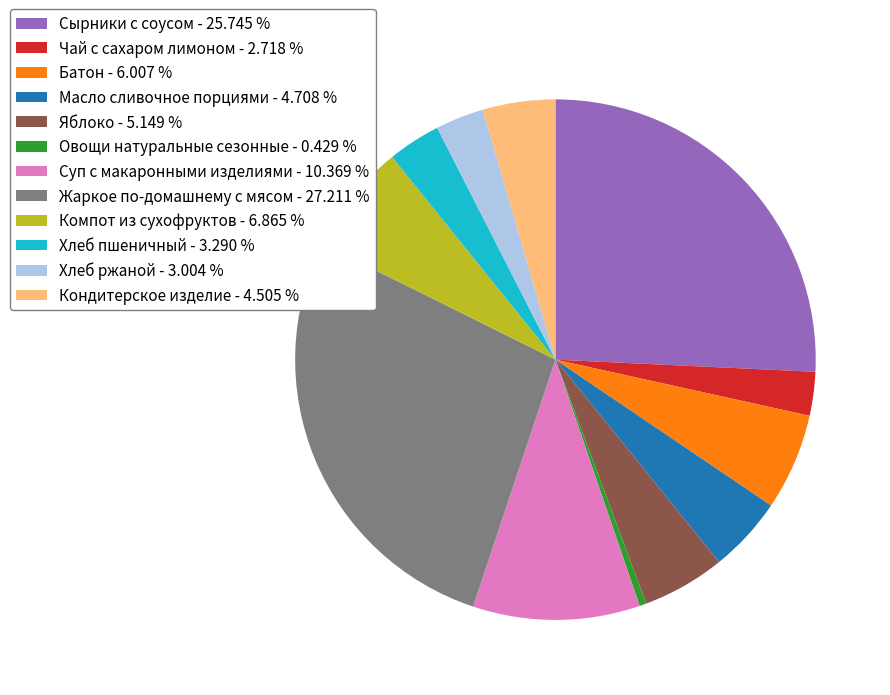

Is the sum of Компот из сухофруктов - 6.865 % and Батон - 6.007 % greater than half?

No